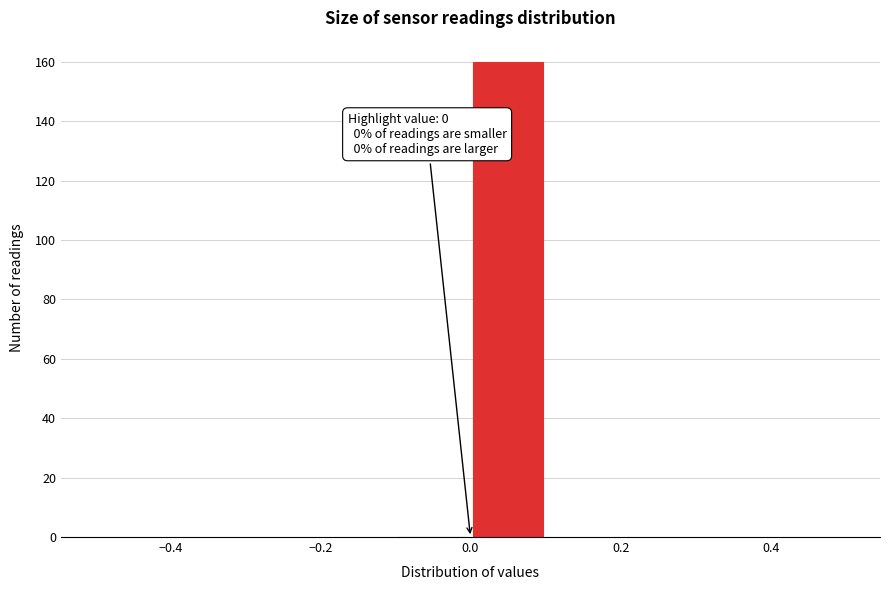

Which range on the x-axis has the tallest bar?

0.0 to 0.1